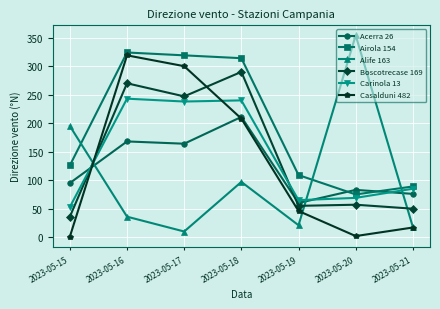

What is the total value across all series at 2023-05-21?

335